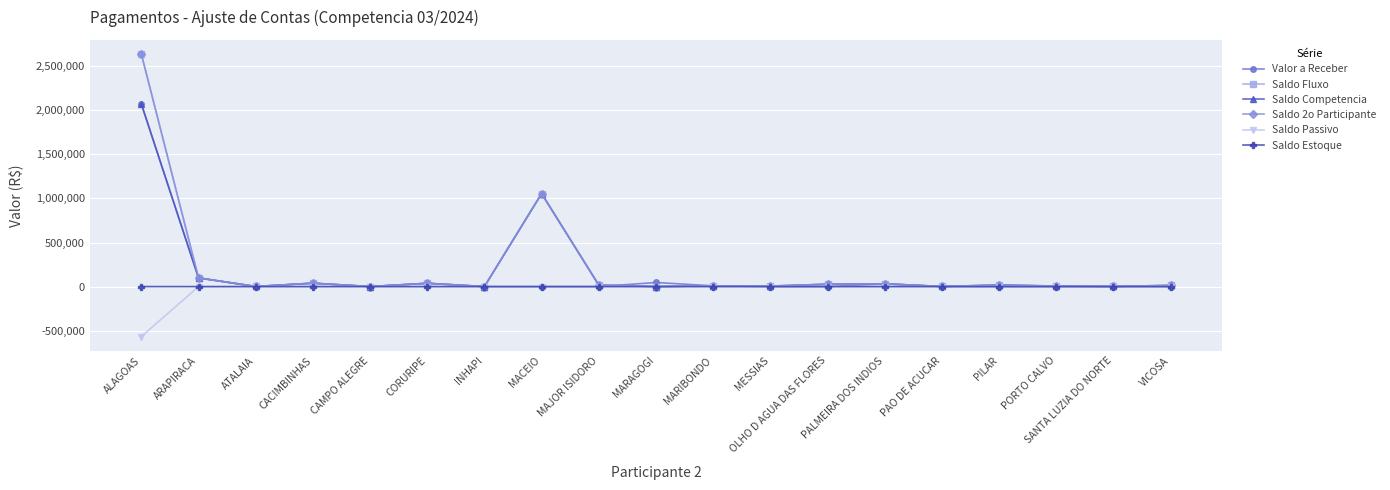

Which category has the lowest value across all series?

ALAGOAS